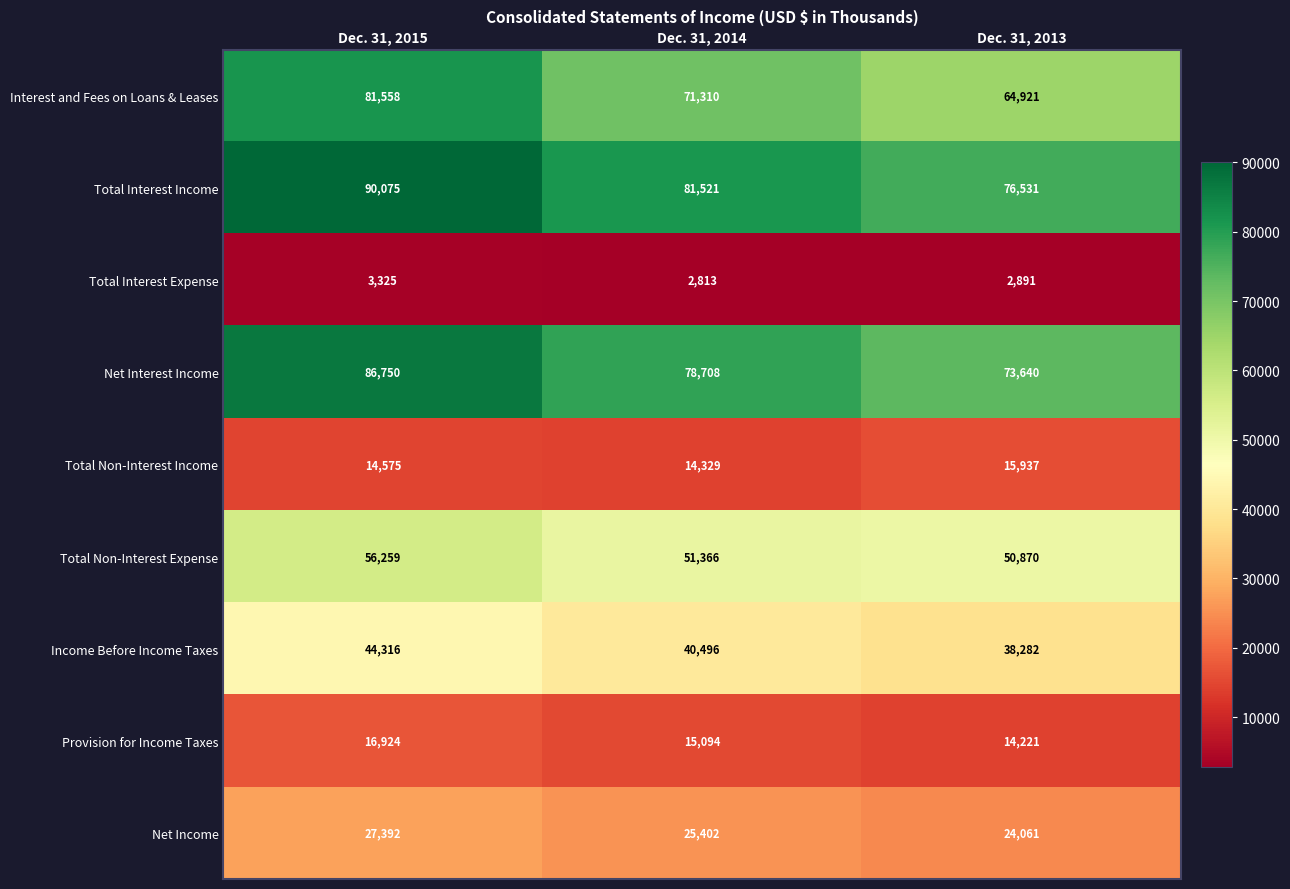

What is the difference between the maximum and minimum values in the Provision for Income Taxes series?

2703